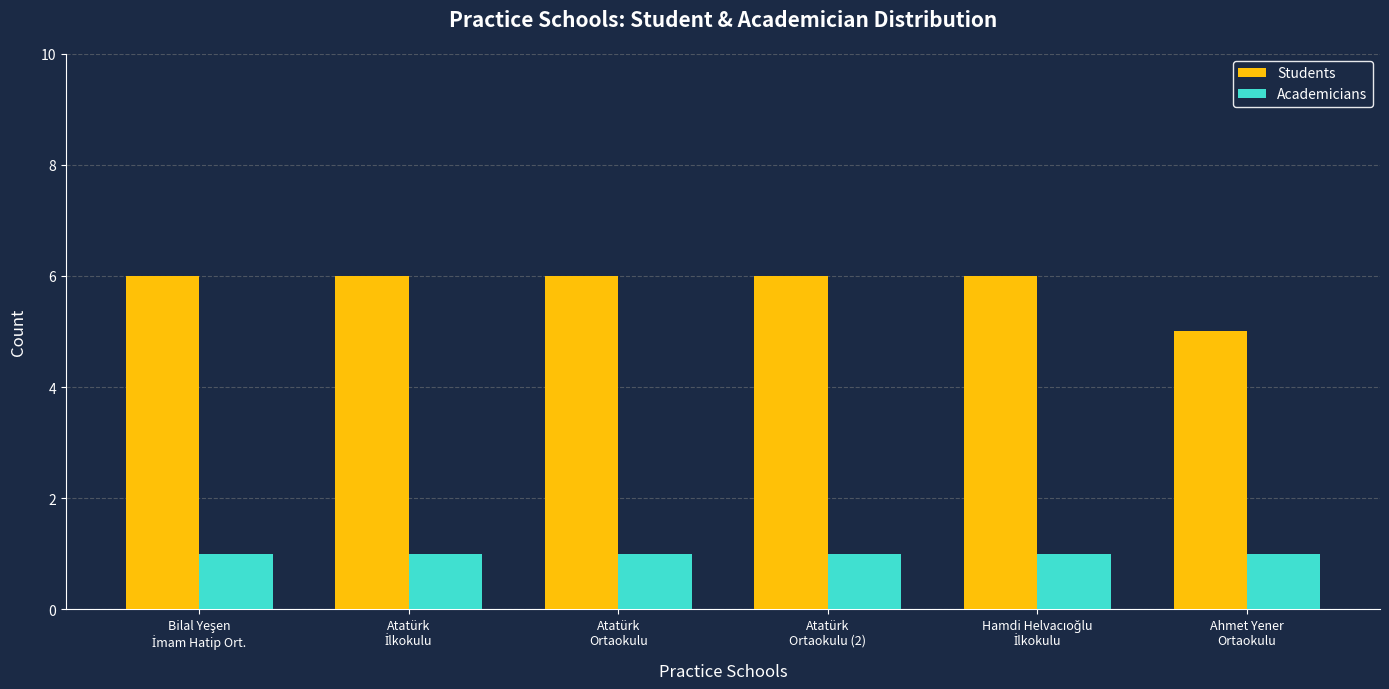

Which series has the largest range (max minus min)?

Students